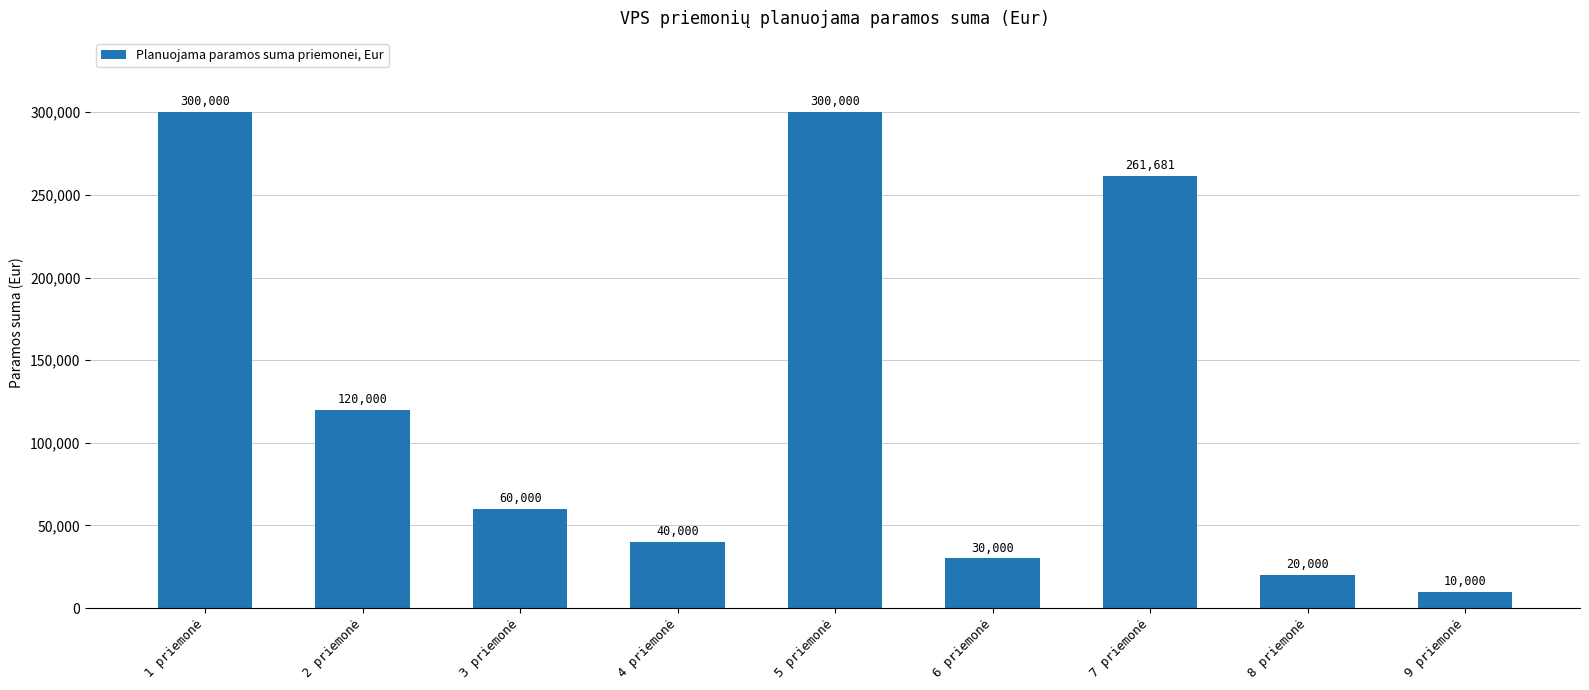

Where is the data nearest to the value 155000?

2 priemonė